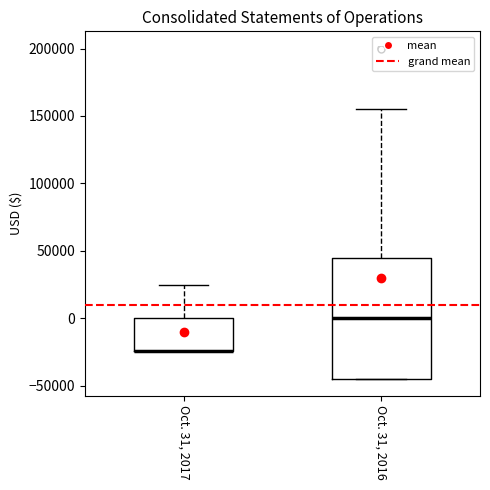

Where does the upper whisker of the box for Oct. 31, 2017 end on the y-axis? The values are not printed on the chart, so give them approximately, as read against the axis.

25000